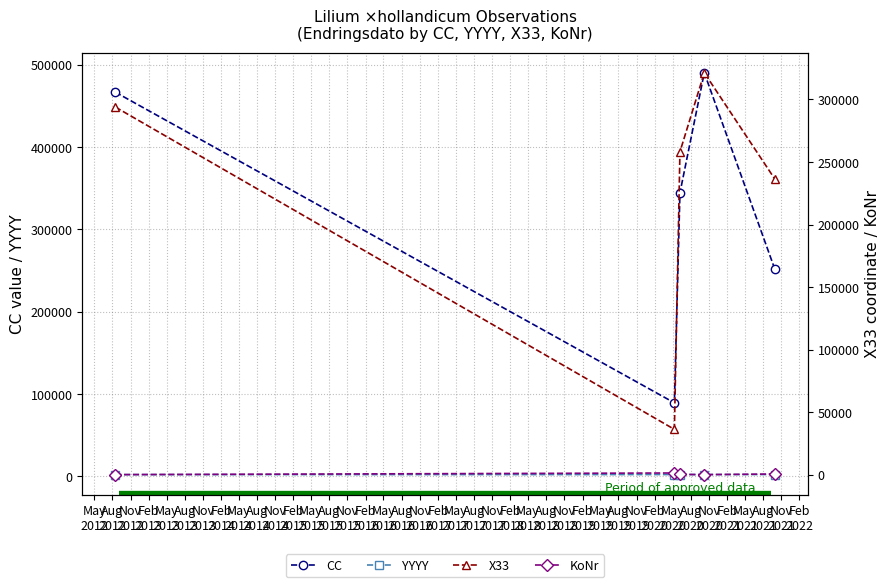

In CC, how many points are lower than both neighbors (excluding endpoints)?

1